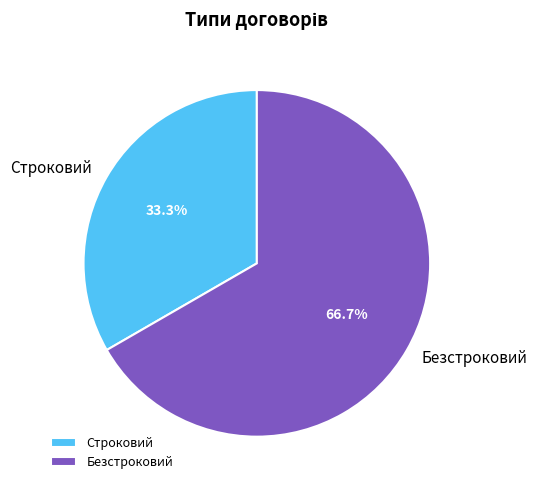

Which slice represents more than half of the pie?

Безстроковий